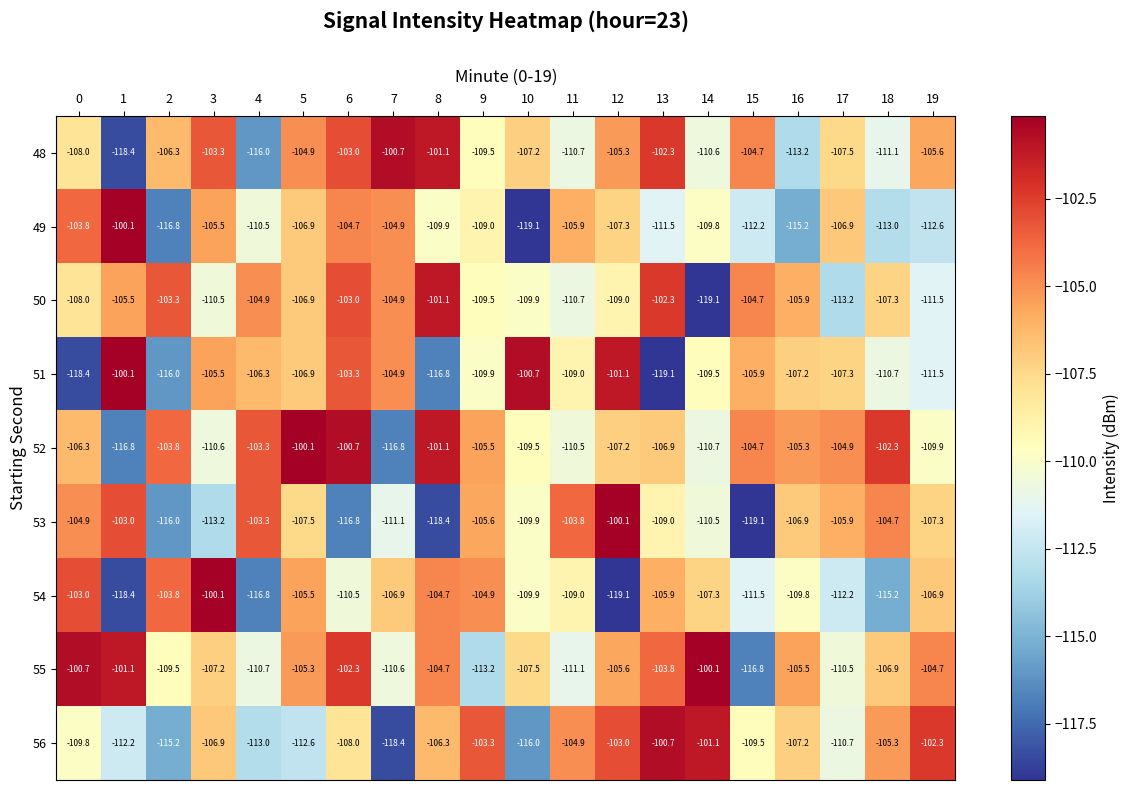

How many data points does each series have?

20